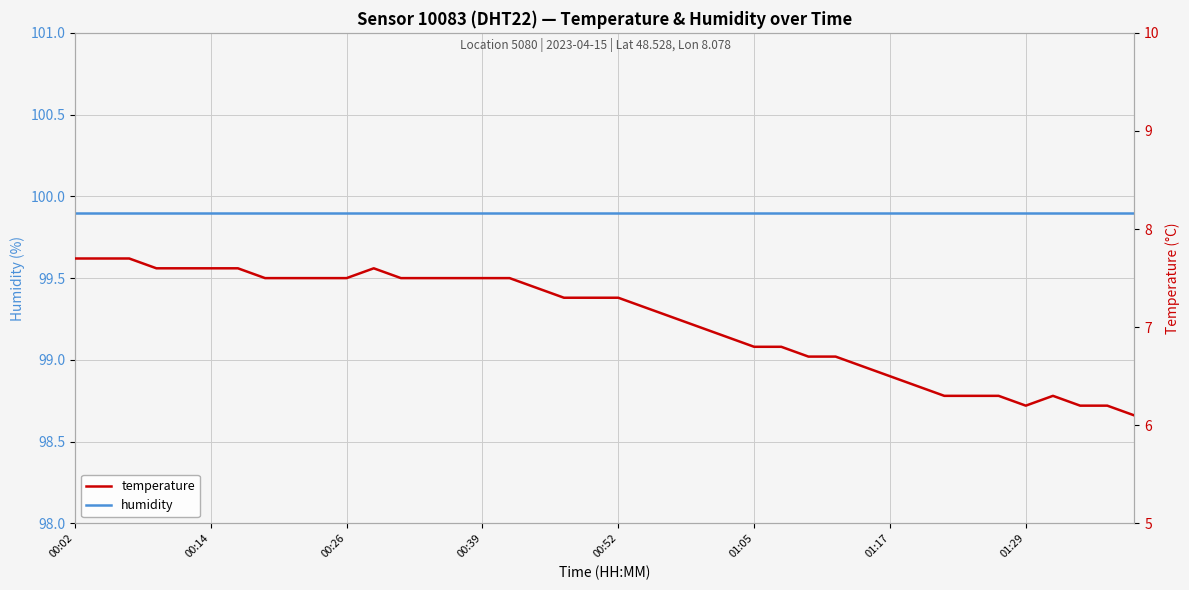

What is the smallest value displayed?

6.1